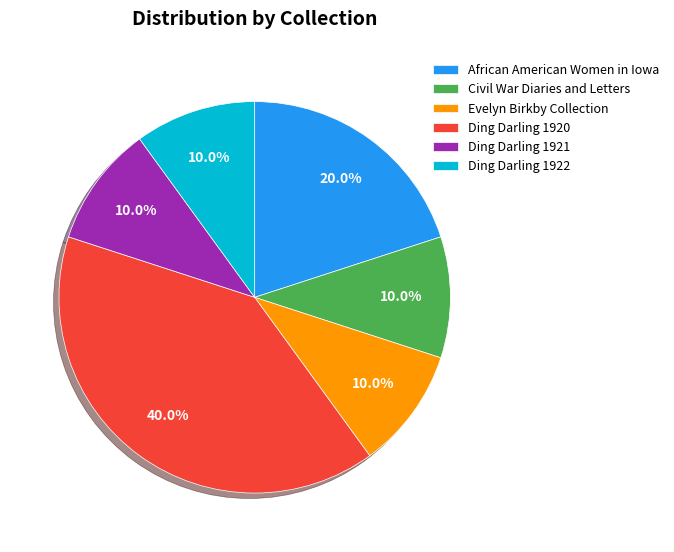

Which has a higher value, Ding Darling 1920 or African American Women in Iowa?

Ding Darling 1920